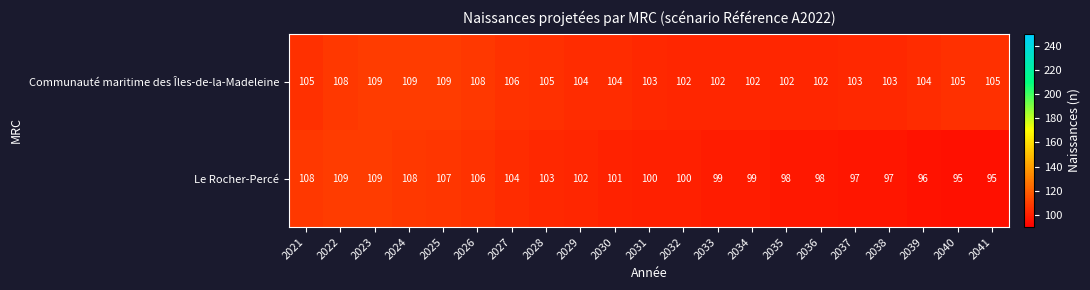

Is it true that Communauté maritime des Îles-de-la-Madeleine equals 109 at 2025?

True